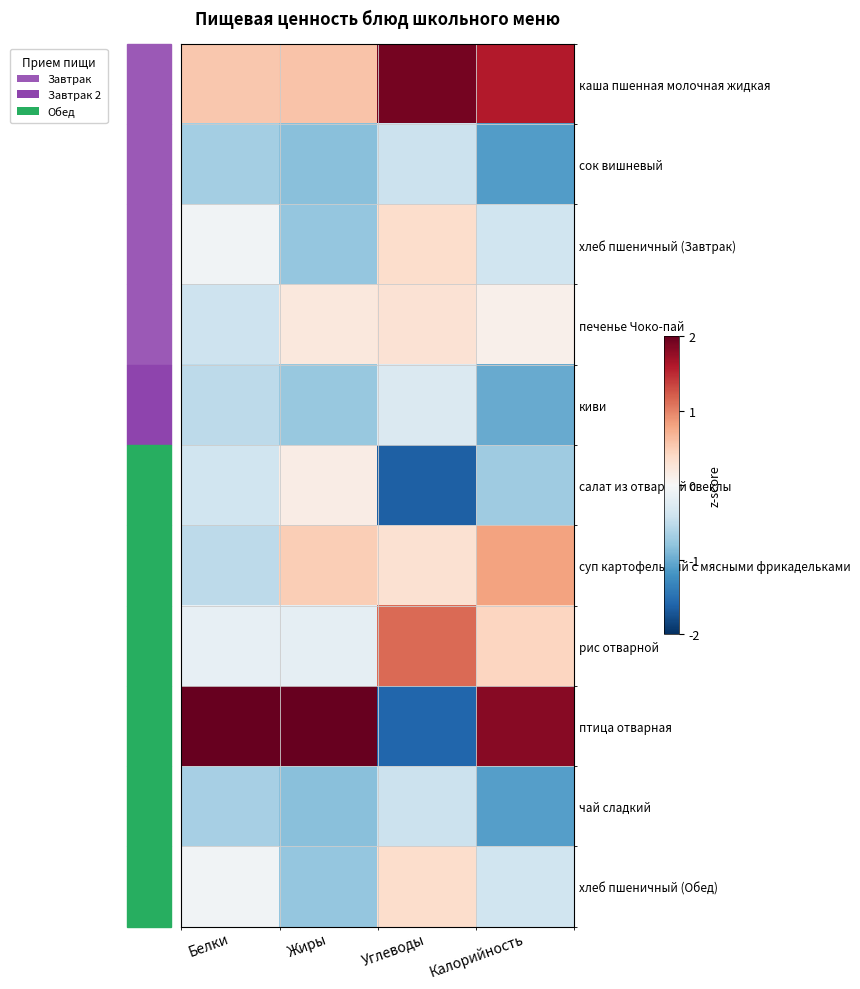

Which has a higher value, Жиры or Углеводы?

Углеводы